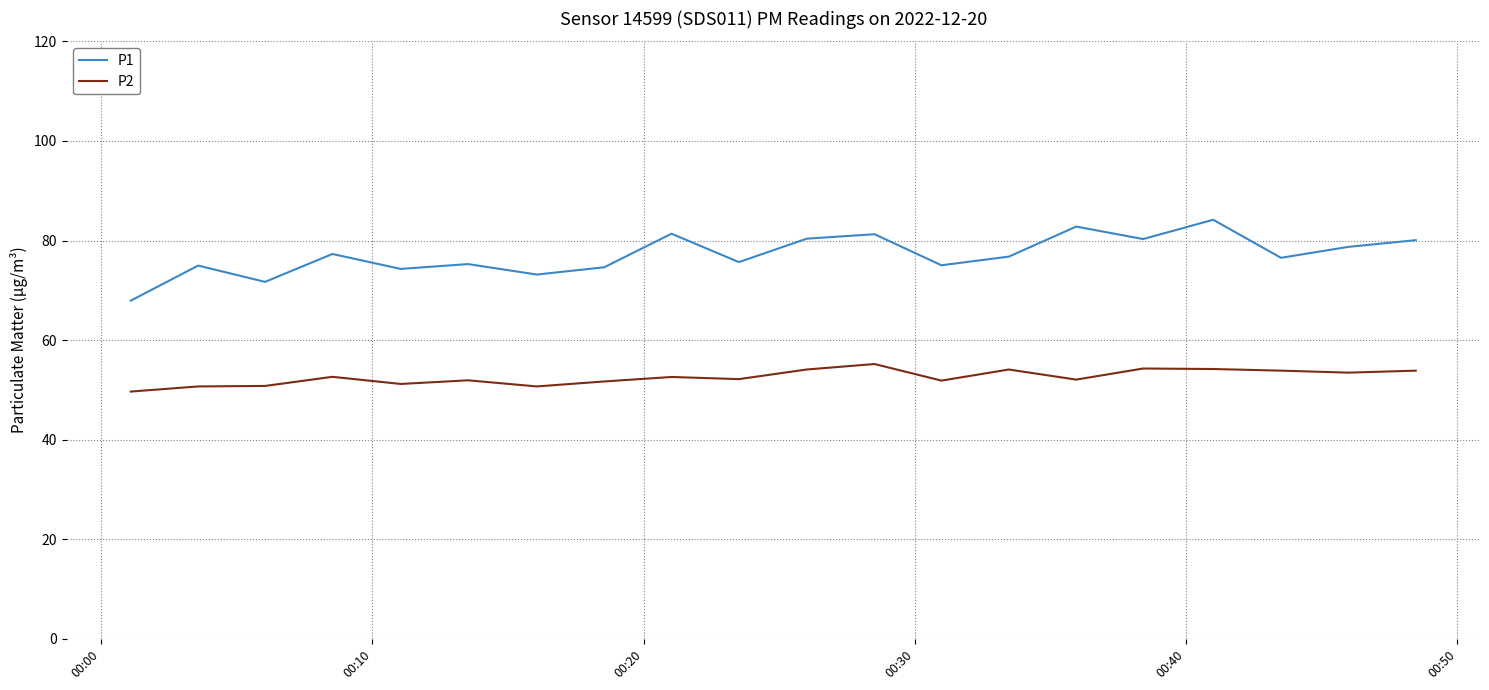

Is this an area chart (filled region under the line)?

No